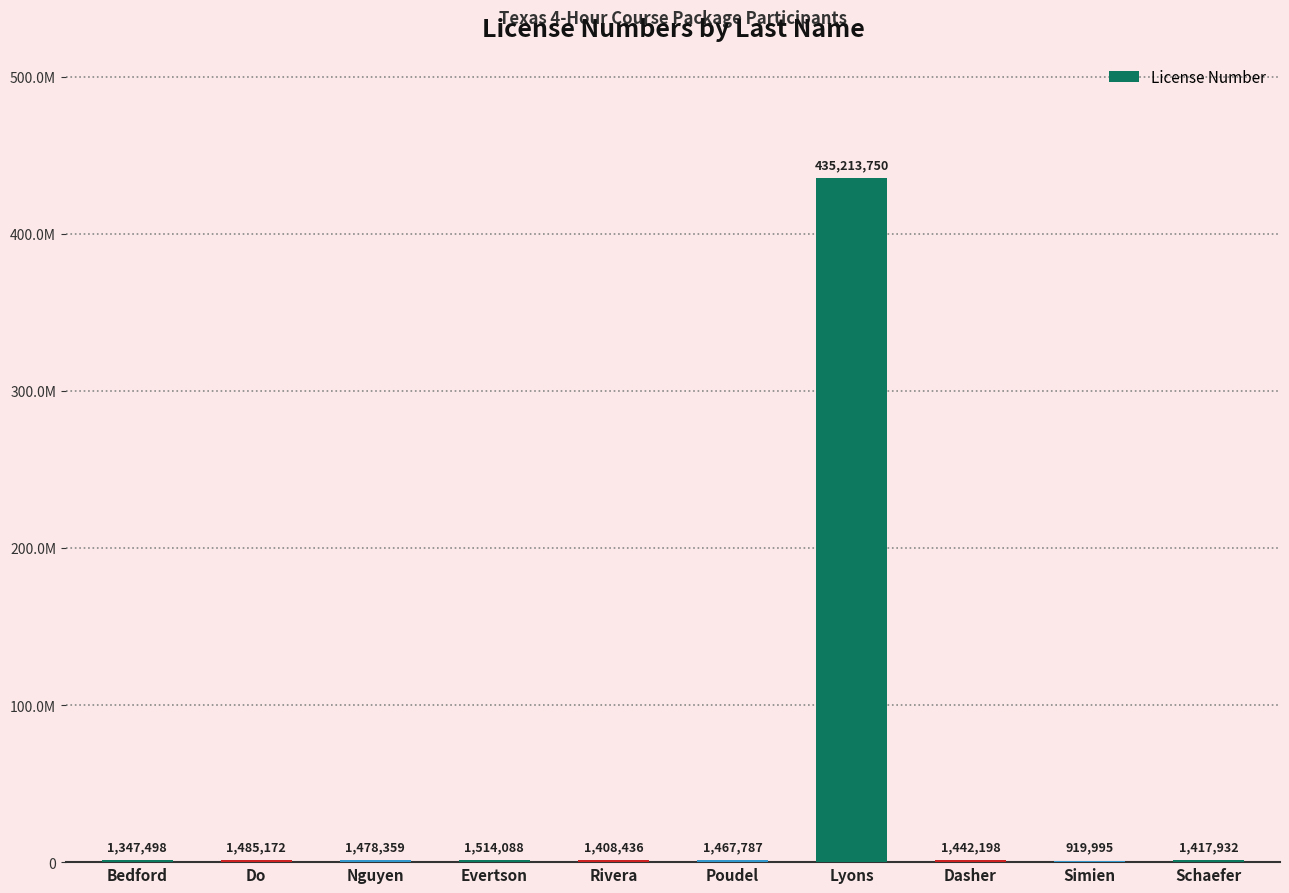

List the labels in order of value, smallest first.

Simien, Bedford, Rivera, Schaefer, Dasher, Poudel, Nguyen, Do, Evertson, Lyons